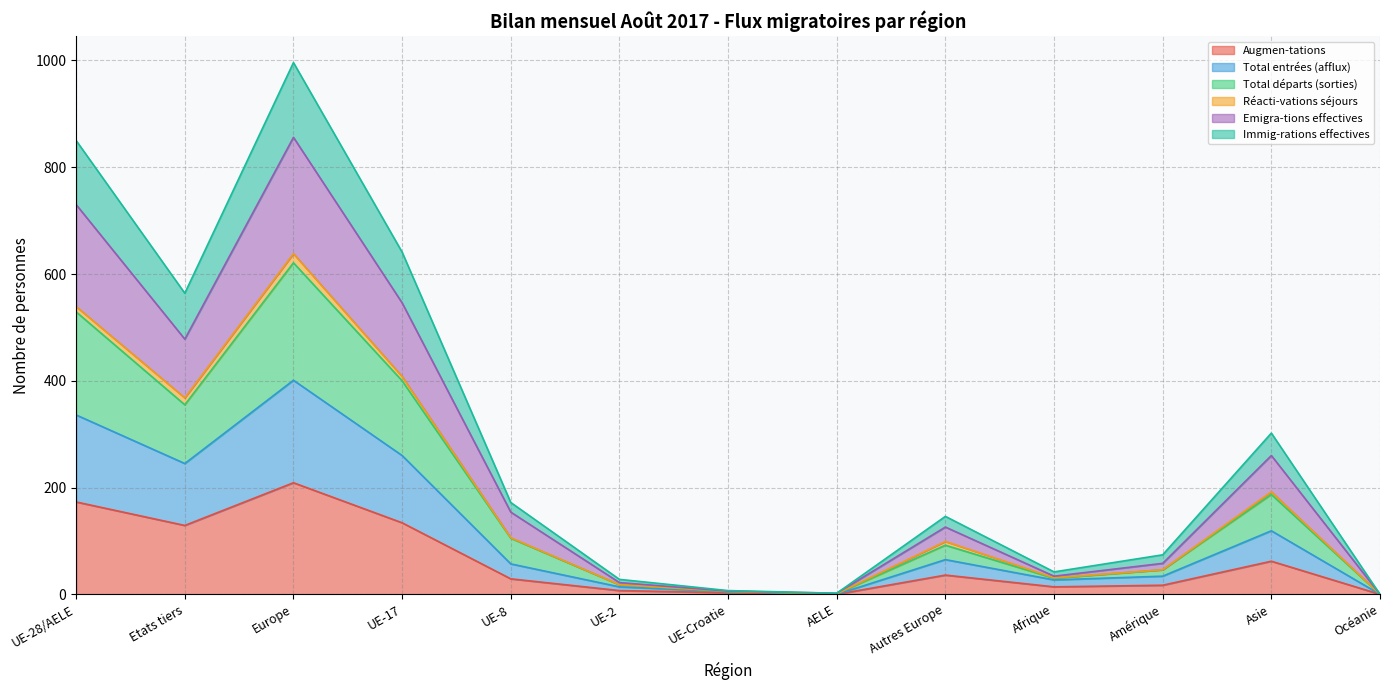

Which series has the widest spread of values?

Emigra-tions effectives